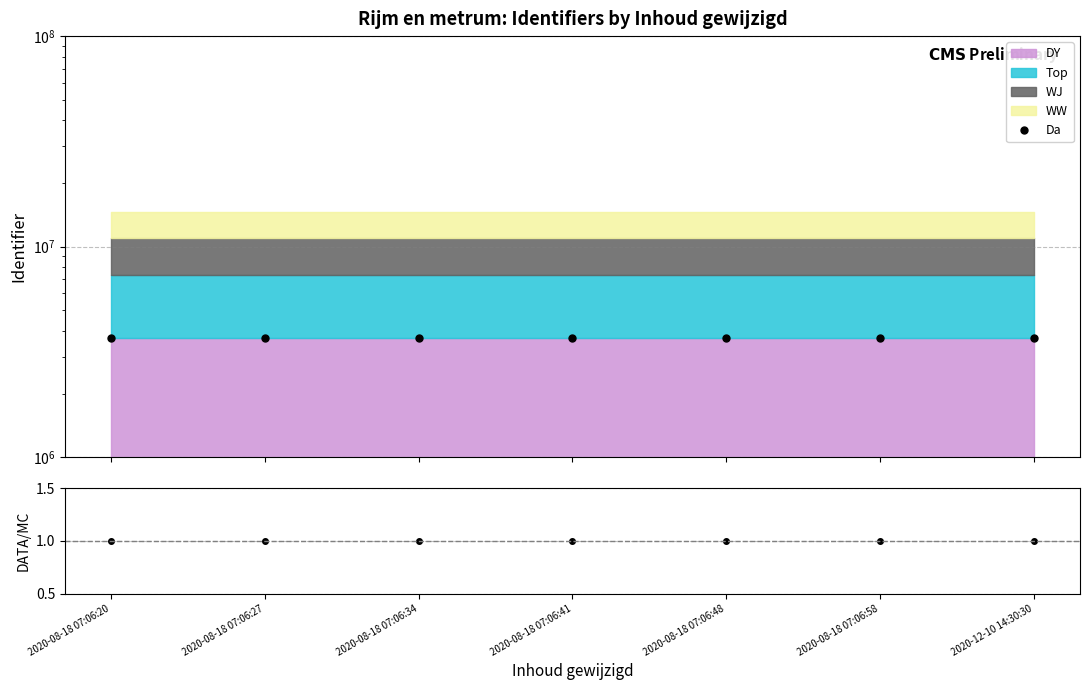

Rank the categories by Da value from lowest to highest.

2020-08-18 07:06:20, 2020-08-18 07:06:27, 2020-08-18 07:06:34, 2020-08-18 07:06:41, 2020-08-18 07:06:48, 2020-08-18 07:06:58, 2020-12-10 14:30:30